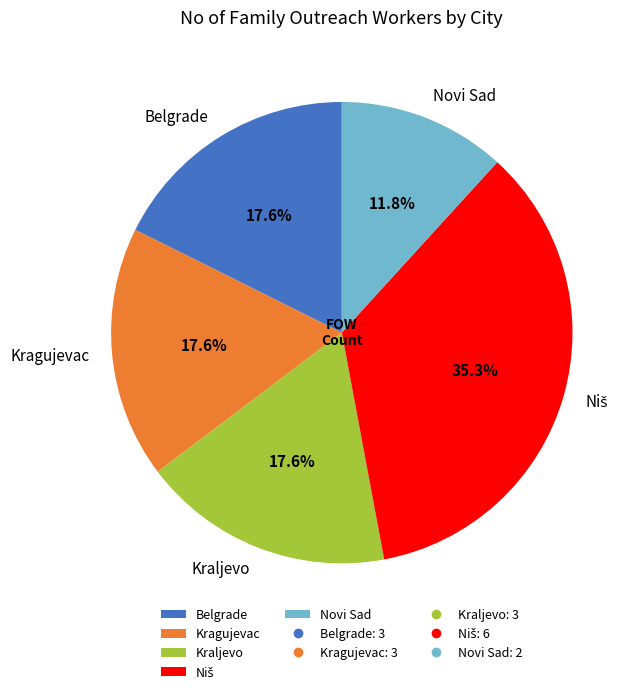

To the nearest percent, what is the combined percentage of Novi Sad and Belgrade?

29%